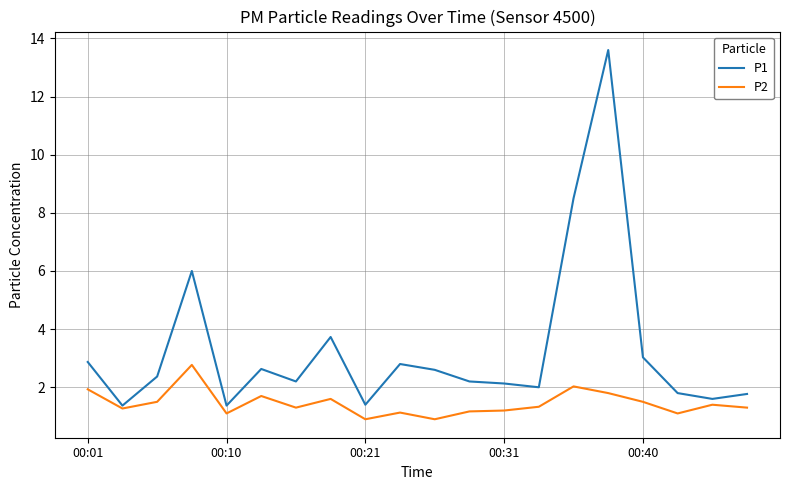

Which series has the widest spread of values?

P1